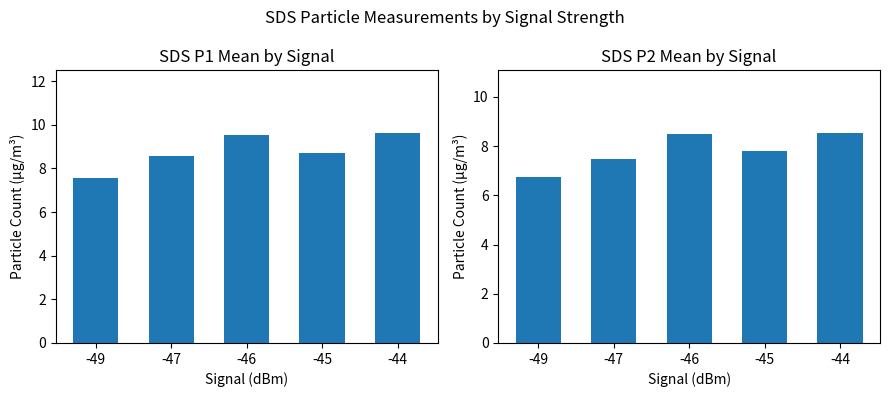

How many data points in SDS_P1 are above 8?

4